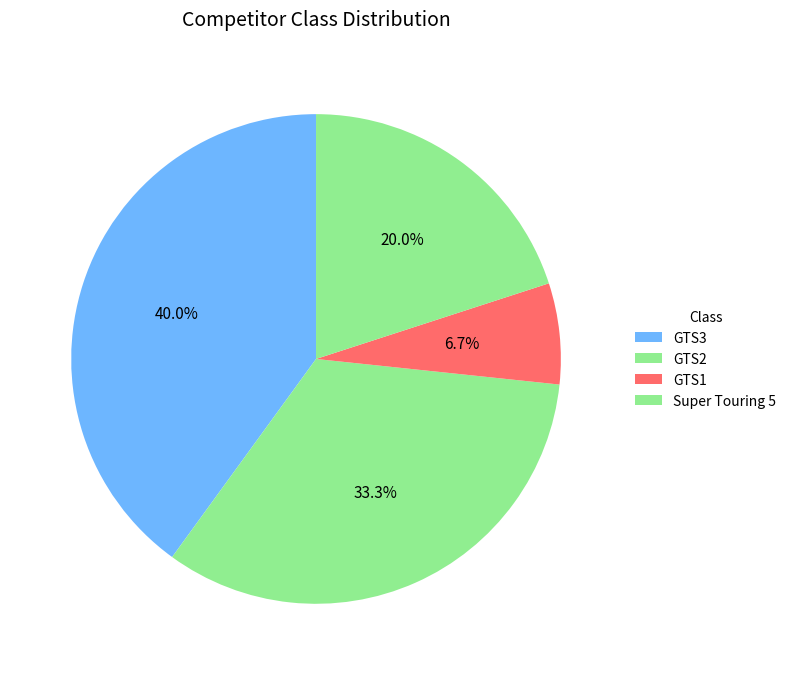

Approximately how many times larger is the value at GTS1 compared to GTS3?

0.2